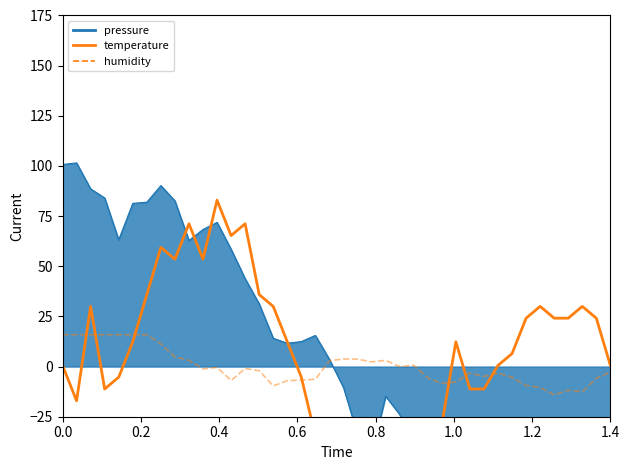

How many values in humidity are above zero?

16